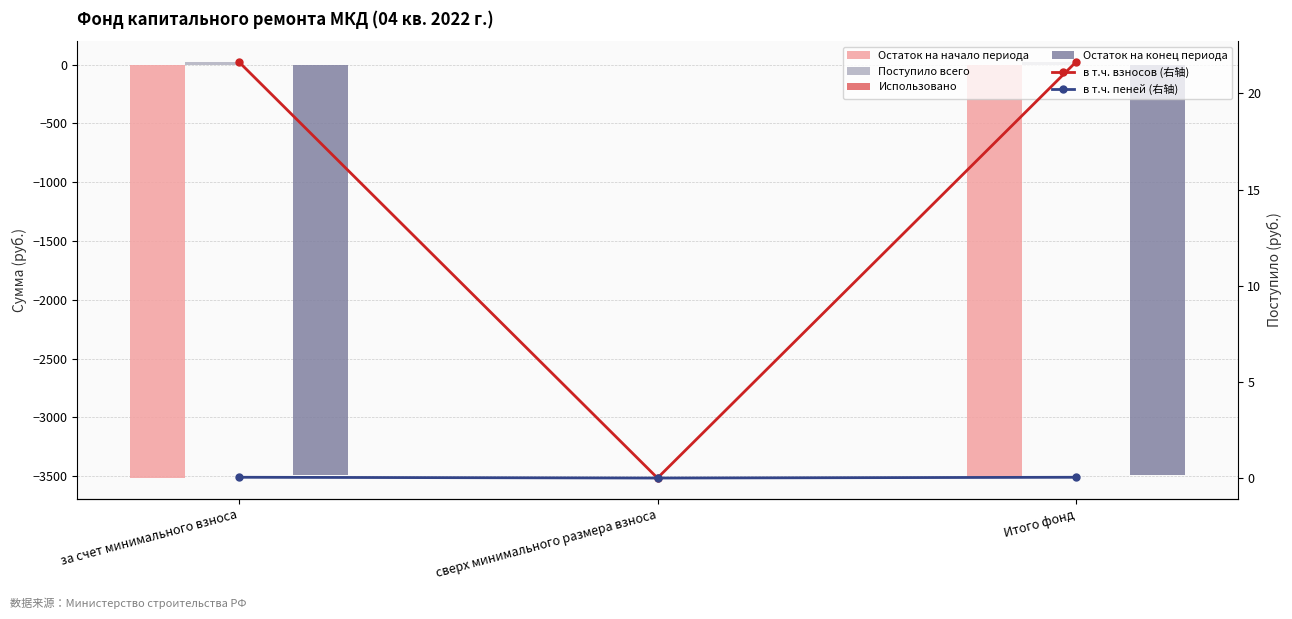

Reading left to right, what are all the values shown in this chart?

Остаток на начало периода: -3516.1	0.0	-3516.1
Поступило всего: 21.7	0.0	21.7
Использовано: 0.0	0.0	0.0
Остаток на конец периода: -3494.5	0.0	-3494.5
в т.ч. взносов (右轴): 21.6	0.0	21.6
в т.ч. пеней (右轴): 0.0	0.0	0.0